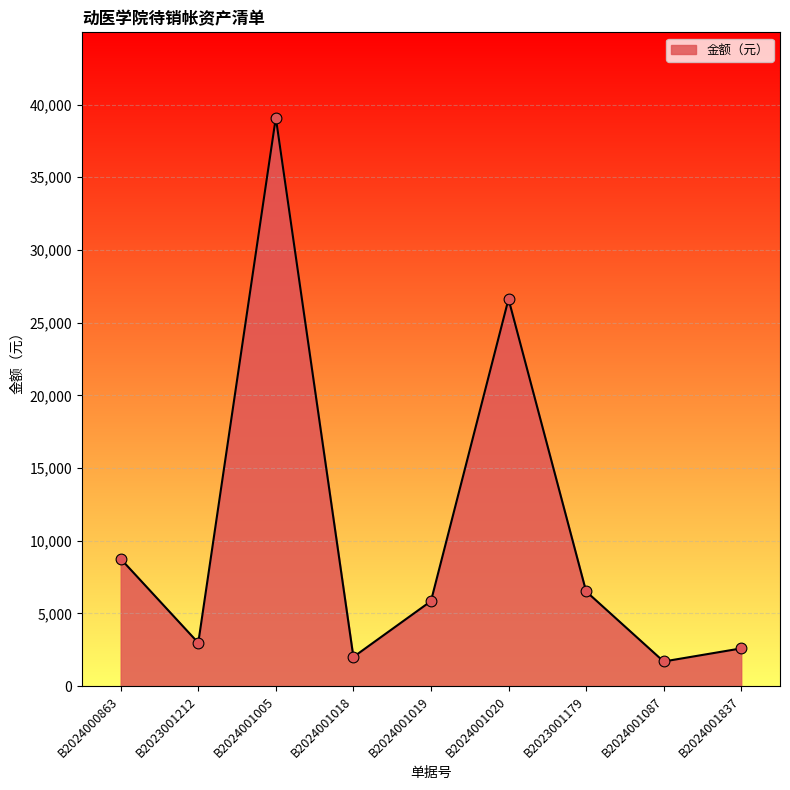

What is the change in value from B2023001179 to B2024001087?

-4821